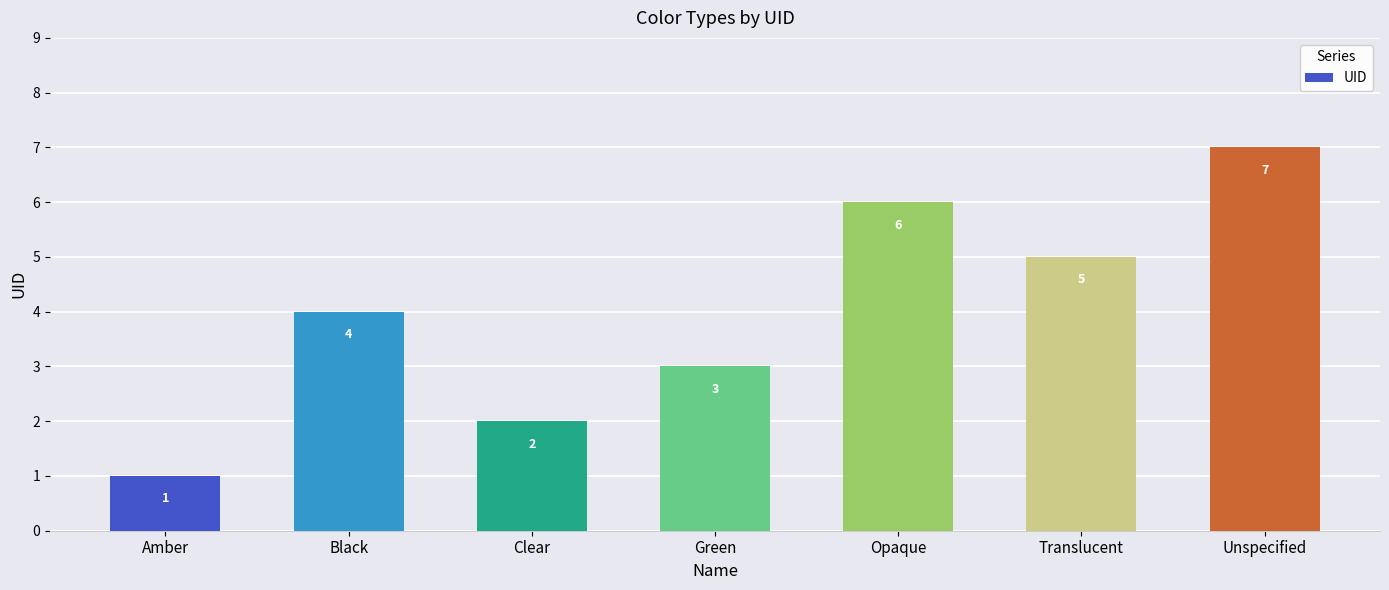

Reading right to left, list all the values displayed in this chart.

Unspecified=7	Translucent=5	Opaque=6	Green=3	Clear=2	Black=4	Amber=1